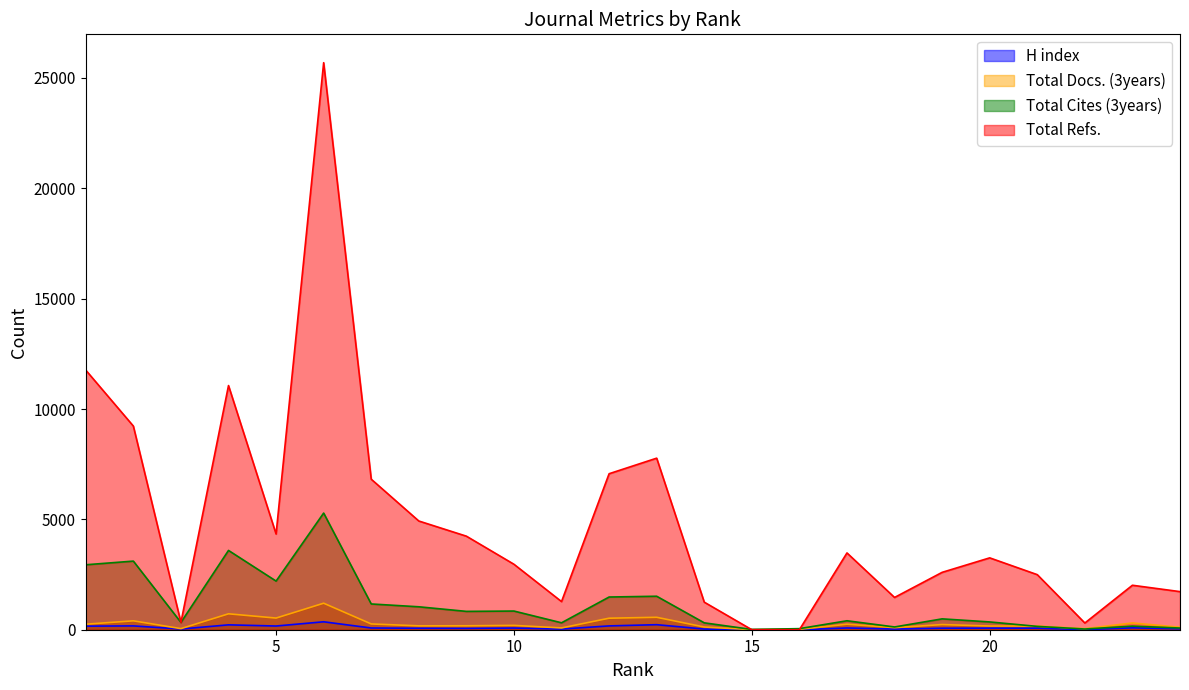

Rank the series at 6 from lowest to highest value.

H index, Total Docs. (3years), Total Cites (3years), Total Refs.